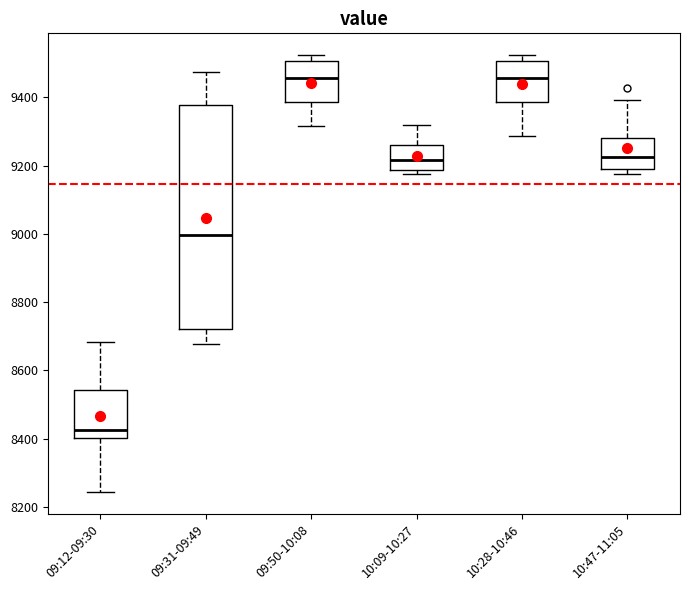

Reading left to right, read every box against the y-axis: the position of its median line, the range the box covers, and the ends of its whiskers. The values are not printed on the chart, so give them approximately, as read against the axis.

09:12-09:30: median 8420, box 8400 to 8540, whiskers 8240 to 8680
09:31-09:49: median 9000, box 8720 to 9380, whiskers 8680 to 9480
09:50-10:08: median 9460, box 9380 to 9500, whiskers 9320 to 9520
10:09-10:27: median 9220, box 9180 to 9260, whiskers 9180 (just below the box's lower edge) to 9320
10:28-10:46: median 9460, box 9380 to 9500, whiskers 9280 to 9520
10:47-11:05: median 9220, box 9200 to 9280, whiskers 9180 to 9400